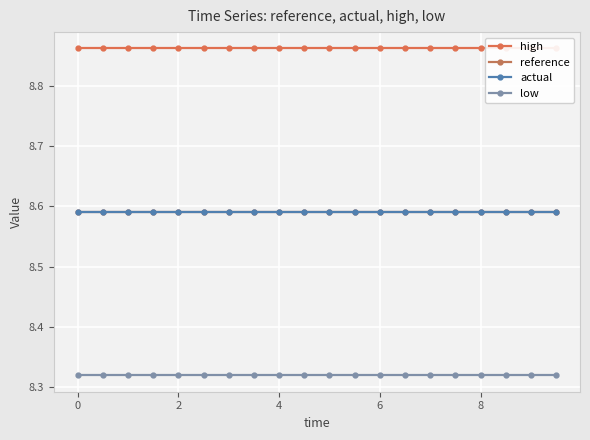

What is the sum of all low values?

166.4